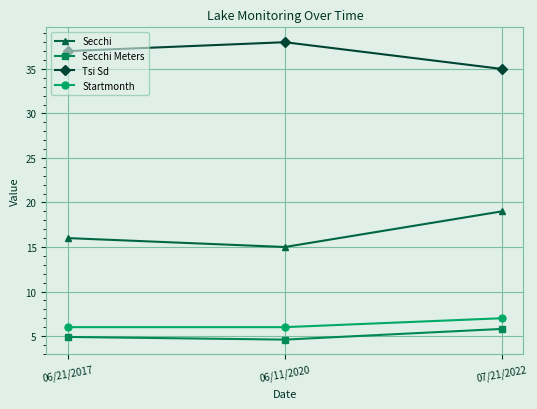

Reading right to left, what are all the values shown in this chart?

Secchi: 07/21/2022=19.0	06/11/2020=15.0	06/21/2017=16.0
Secchi Meters: 07/21/2022=5.8	06/11/2020=4.6	06/21/2017=4.9
Tsi Sd: 07/21/2022=35.0	06/11/2020=38.0	06/21/2017=37.0
Startmonth: 07/21/2022=7.0	06/11/2020=6.0	06/21/2017=6.0